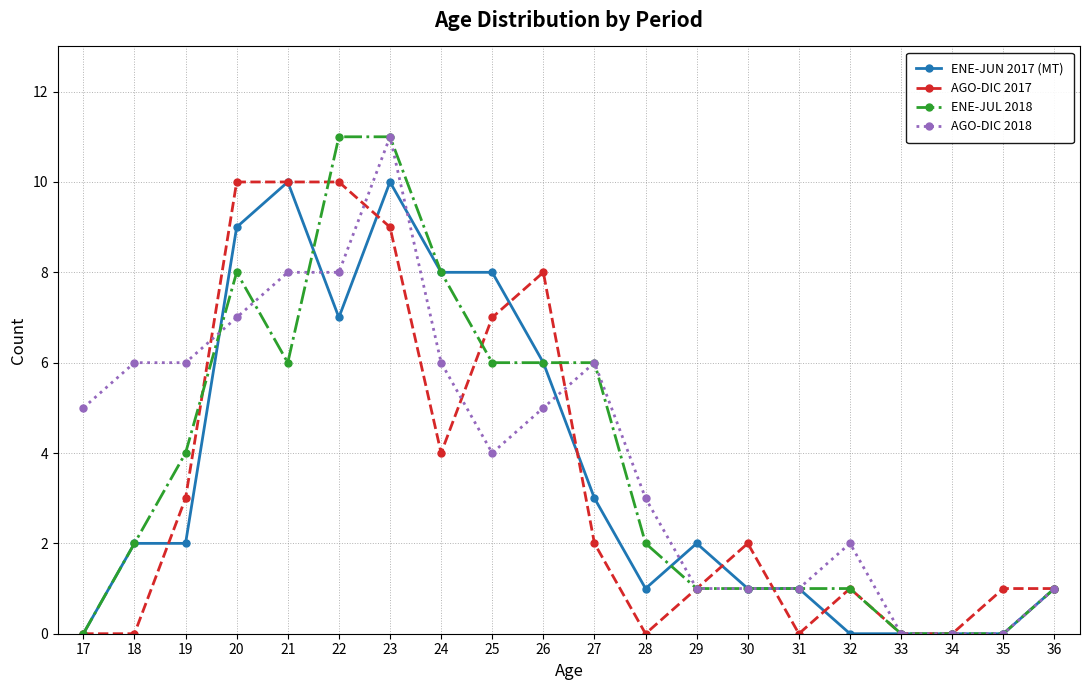

What is the average value of the ENE-JUN 2017 (MT) series?

4